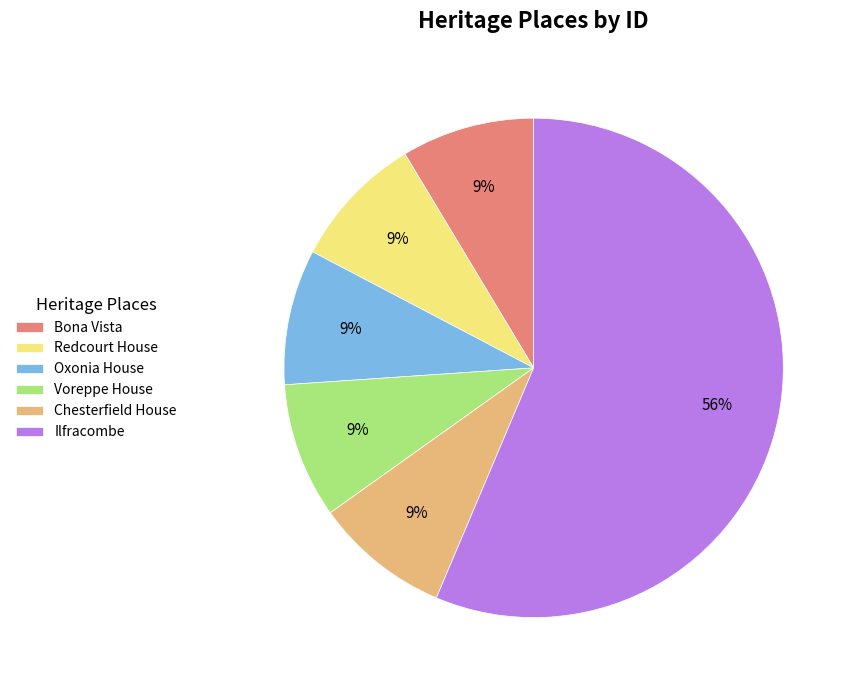

To the nearest percent, what is the combined percentage of Oxonia House and Chesterfield House?

18%